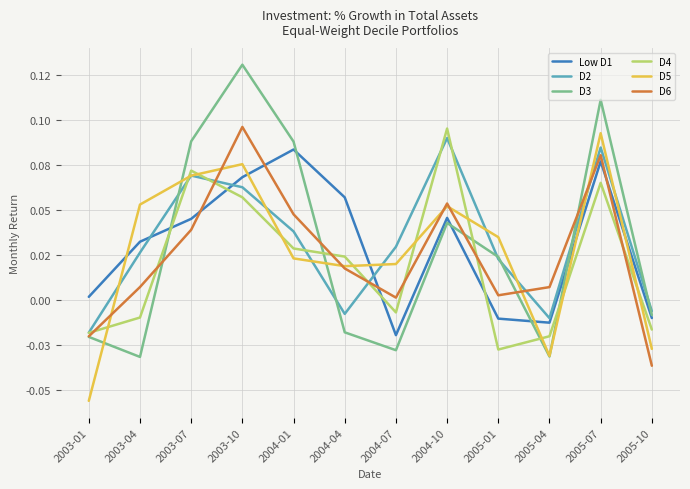

Rank the categories by D4 value from highest to lowest.

2004-10, 2003-07, 2005-07, 2003-10, 2004-01, 2004-04, 2004-07, 2003-04, 2005-10, 2003-01, 2005-04, 2005-01